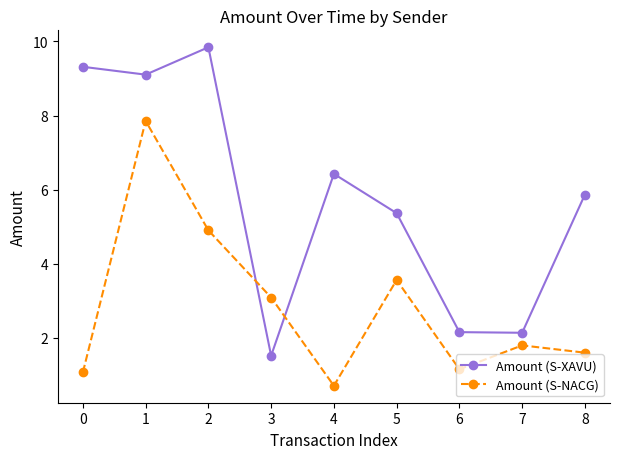

List the series in order of their overall mean, lowest first.

Amount (S-NACG), Amount (S-XAVU)